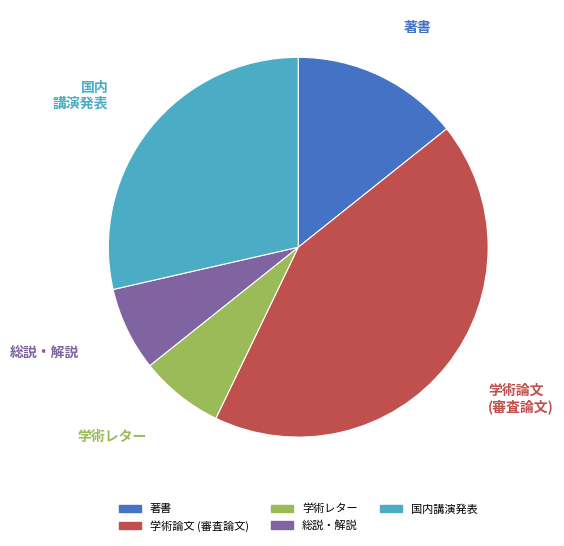

What is the ratio of the value at 国内講演発表 to the value at 学術論文 (審査論文)?

0.7